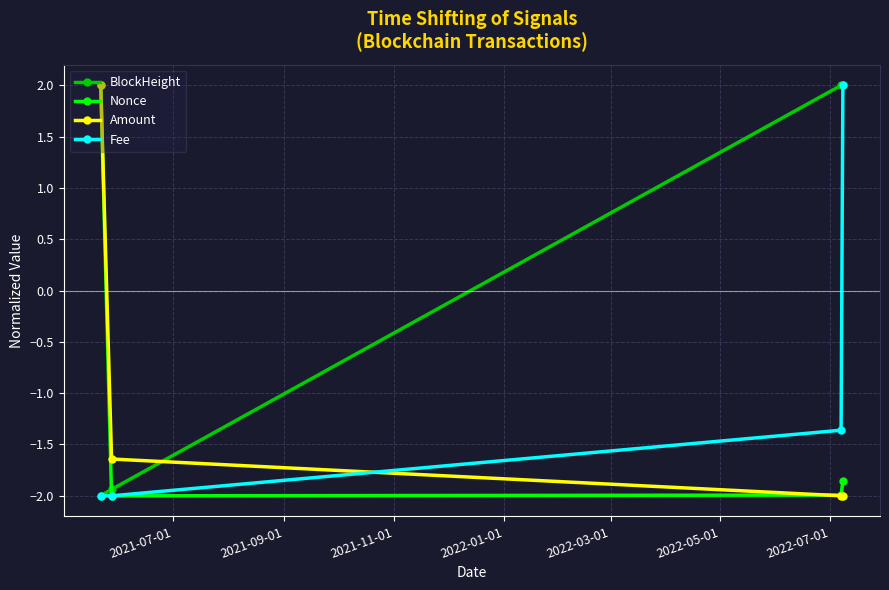

What is the value of the Fee point at the 1st from the left?

-2.0